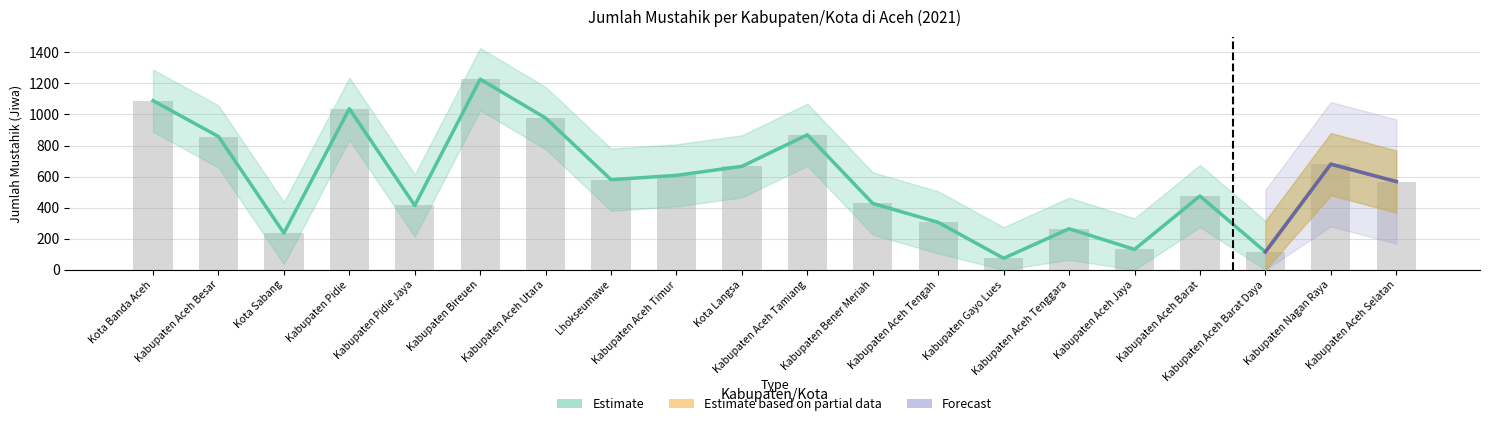

Is it true that the value at Kabupaten Aceh Besar is 858?

True